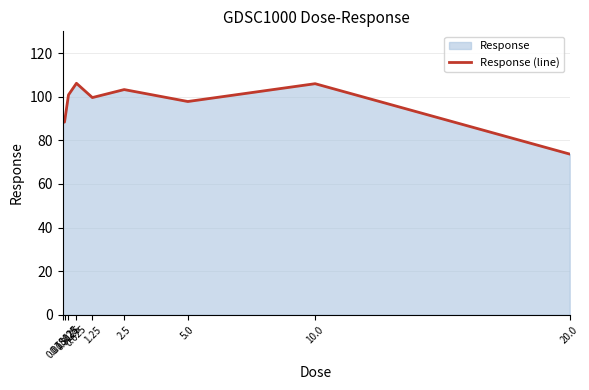

What is the difference between the values at 0.15625 and 0.078125?

0.2